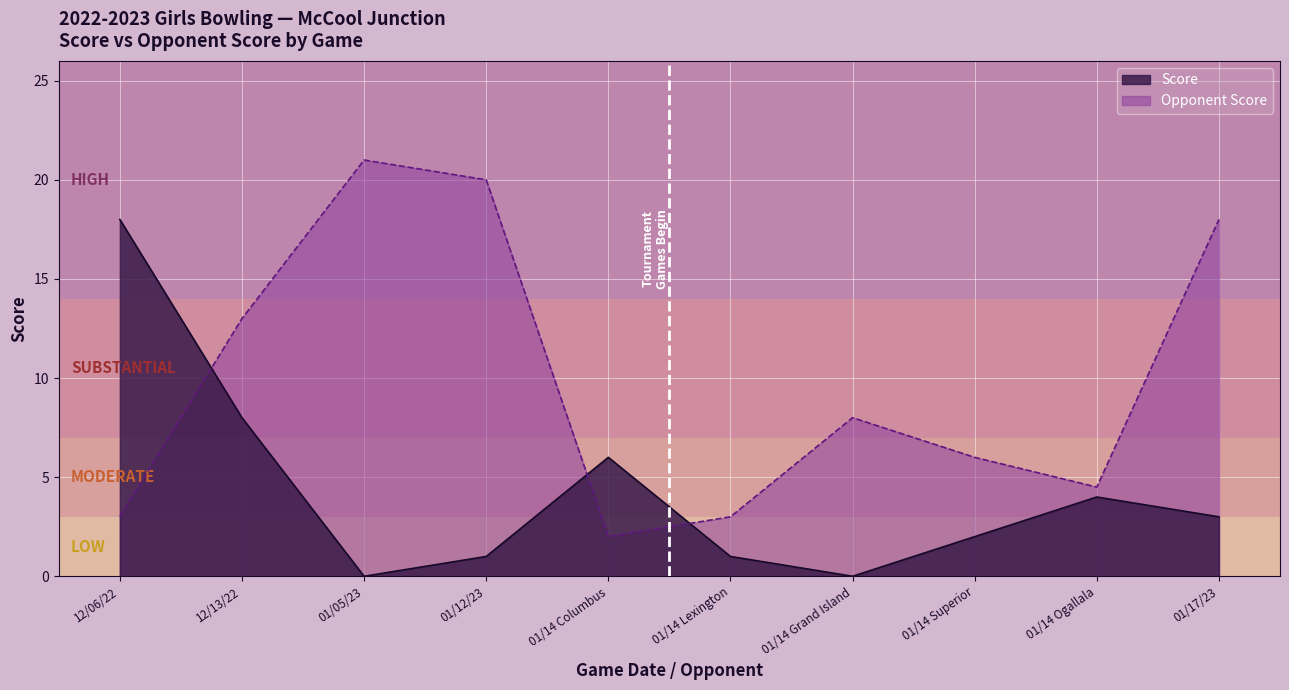

How many lines are shown in the chart?

2